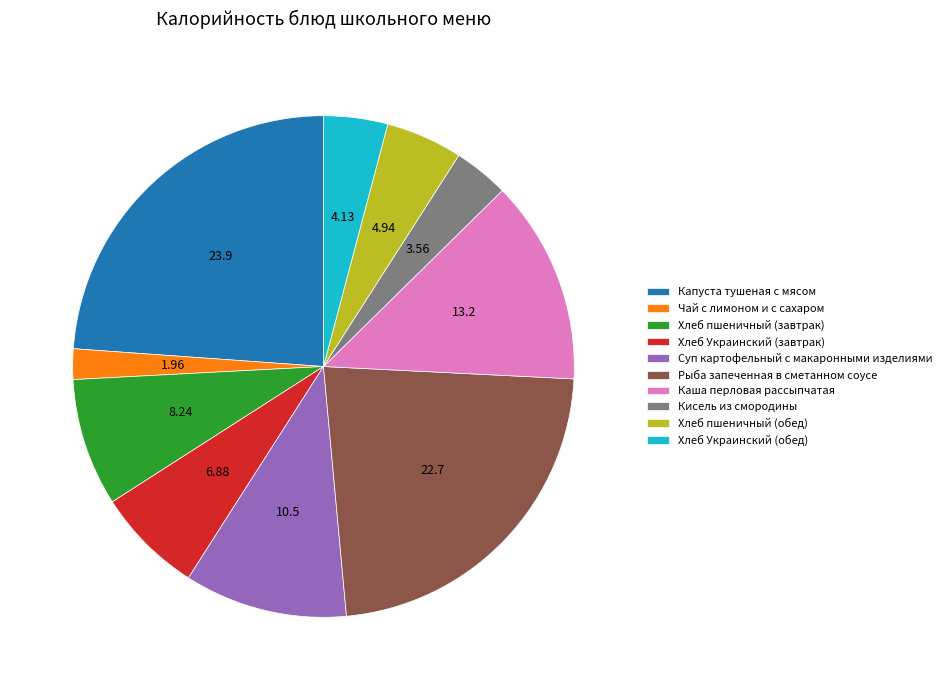

How many segments does this pie chart have?

10